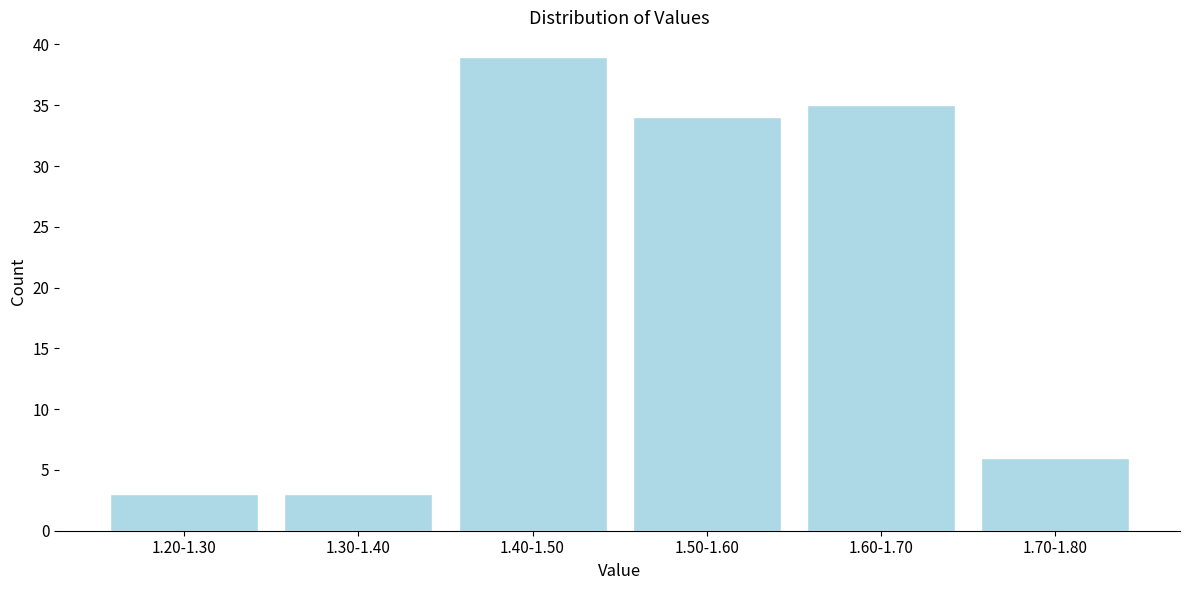

Reading left to right, transcribe all the data shown in this chart.

1.20-1.30=3	1.30-1.40=3	1.40-1.50=39	1.50-1.60=34	1.60-1.70=35	1.70-1.80=6